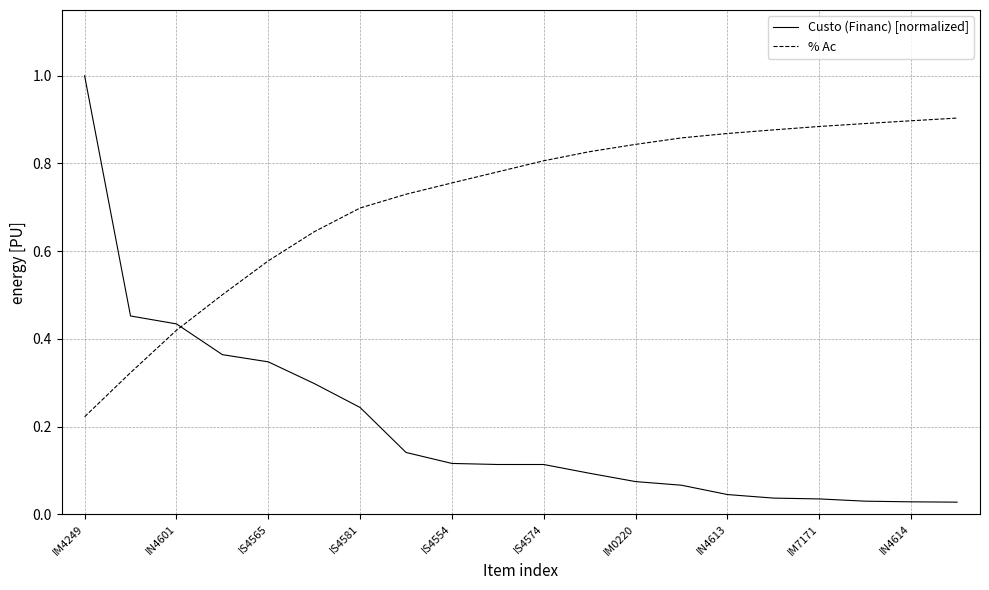

How many % Ac values are between 0 and 1?

20